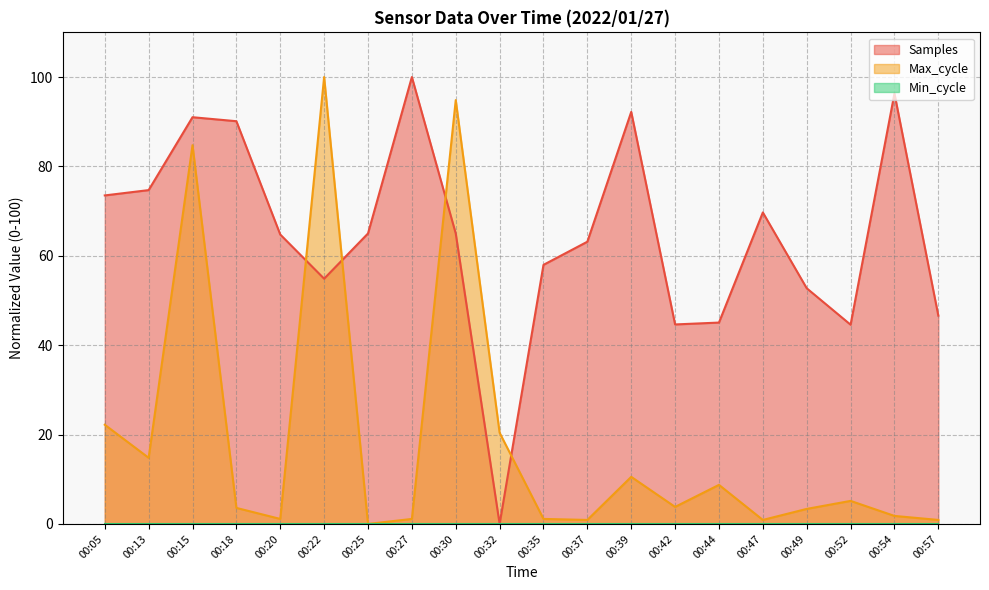

Which series has the largest range (max minus min)?

Samples